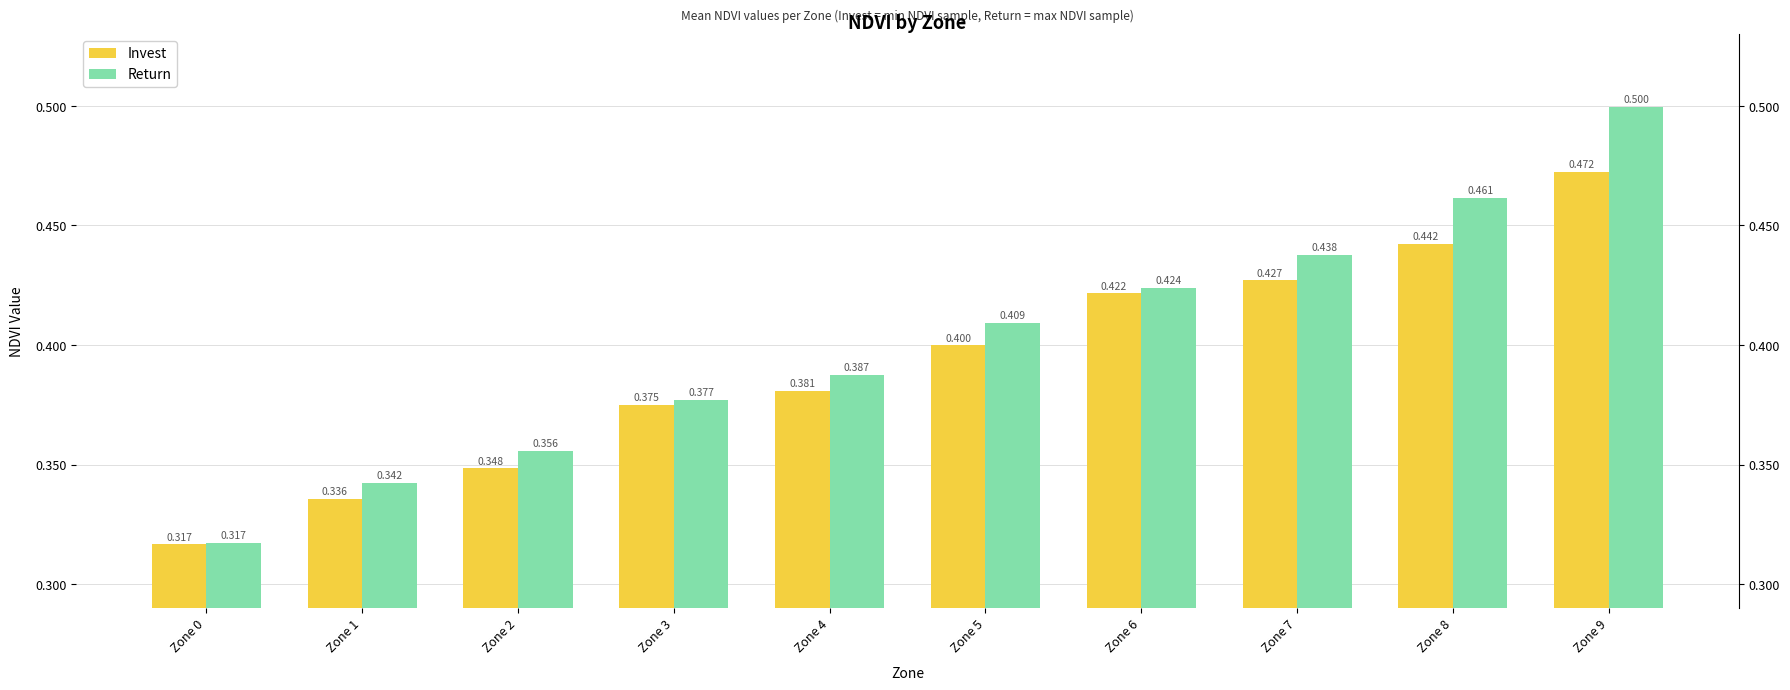

Reading right to left, extract all data points from this chart.

Invest: Zone 9=0.5	Zone 8=0.4	Zone 7=0.4	Zone 6=0.4	Zone 5=0.4	Zone 4=0.4	Zone 3=0.4	Zone 2=0.3	Zone 1=0.3	Zone 0=0.3
Return: Zone 9=0.5	Zone 8=0.5	Zone 7=0.4	Zone 6=0.4	Zone 5=0.4	Zone 4=0.4	Zone 3=0.4	Zone 2=0.4	Zone 1=0.3	Zone 0=0.3